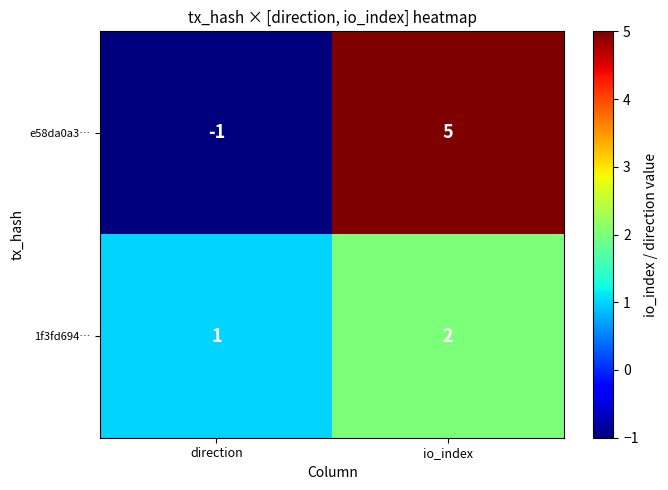

What is the maximum value shown in the chart?

5